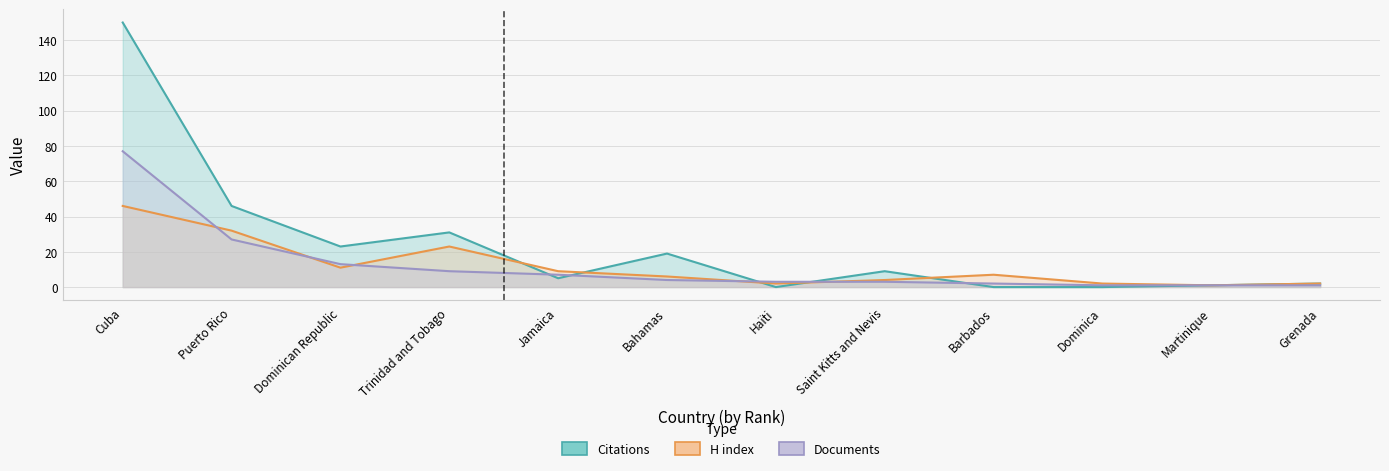

Reading right to left, transcribe all the data shown in this chart.

Citations: 2	1	0	0	9	0	19	5	31	23	46	150
H index: 2	1	2	7	4	2	6	9	23	11	32	46
Documents: 1	1	1	2	3	3	4	7	9	13	27	77